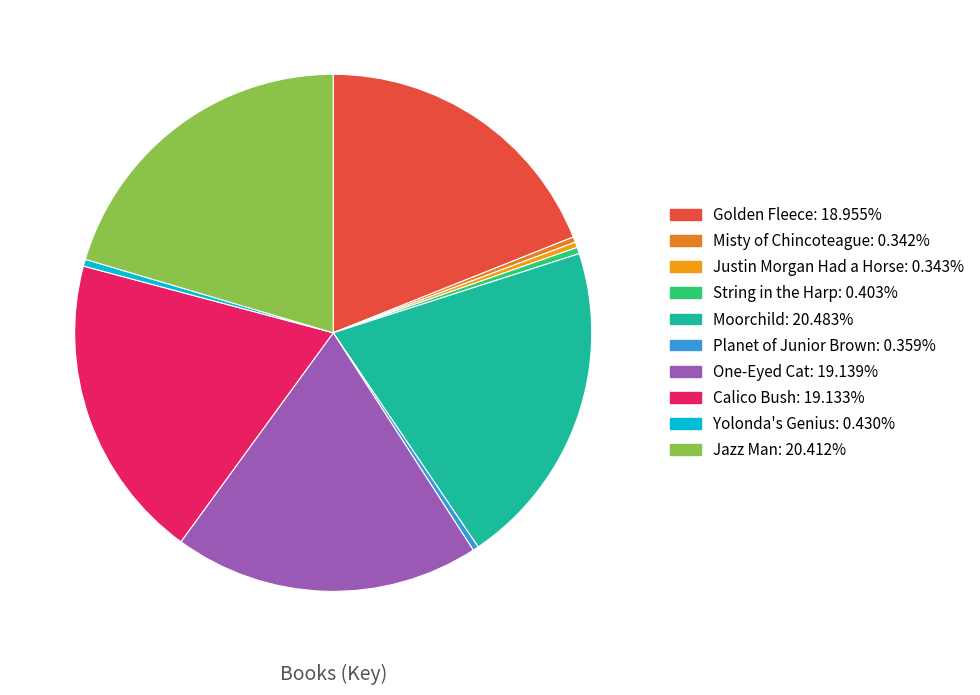

What is the ratio of the value at Calico Bush to the value at Jazz Man?

0.9